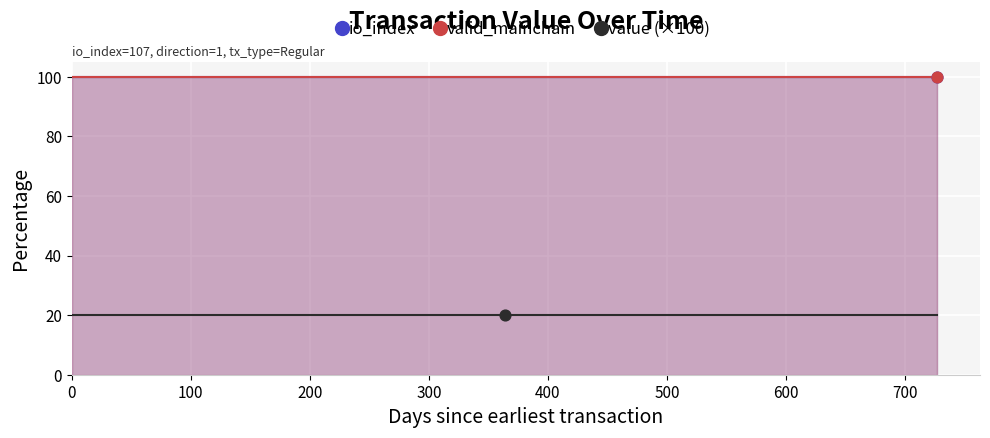

Which series has the largest Y range (max minus min)?

io_index